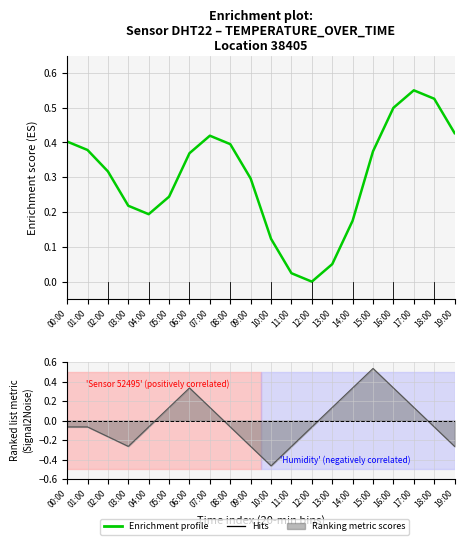

The chart shows a value of 0.4 at 00:00. True or false?

True